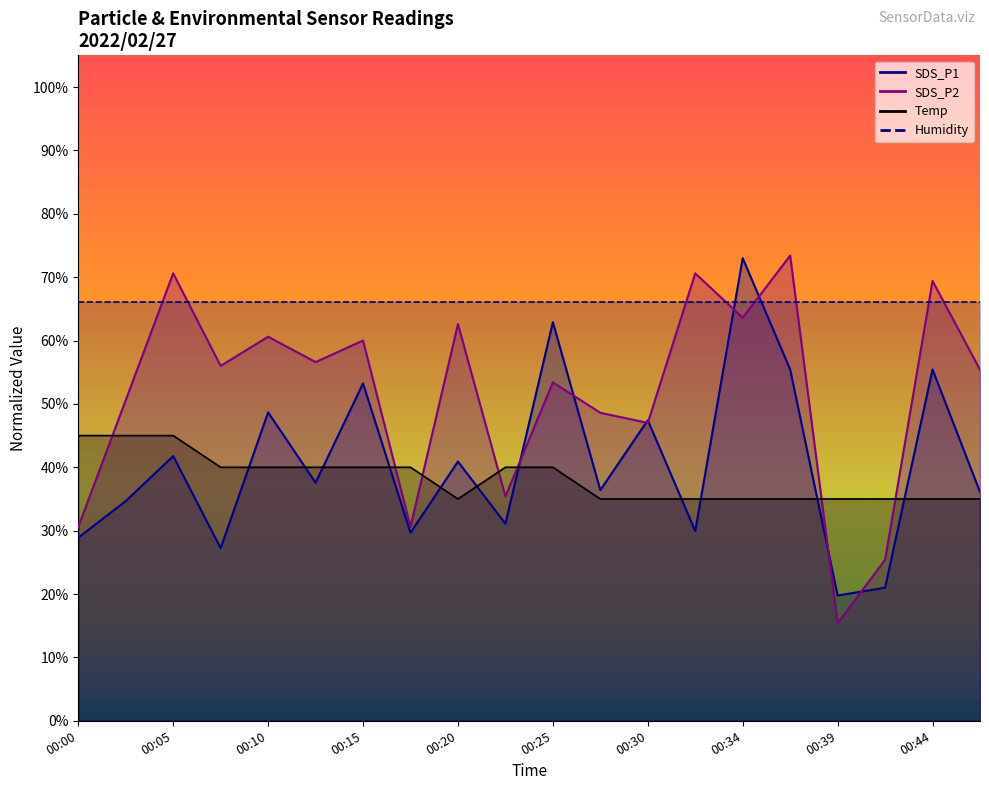

Where do SDS_P2 and SDS_P1 first cross each other?

00:22 and 00:25